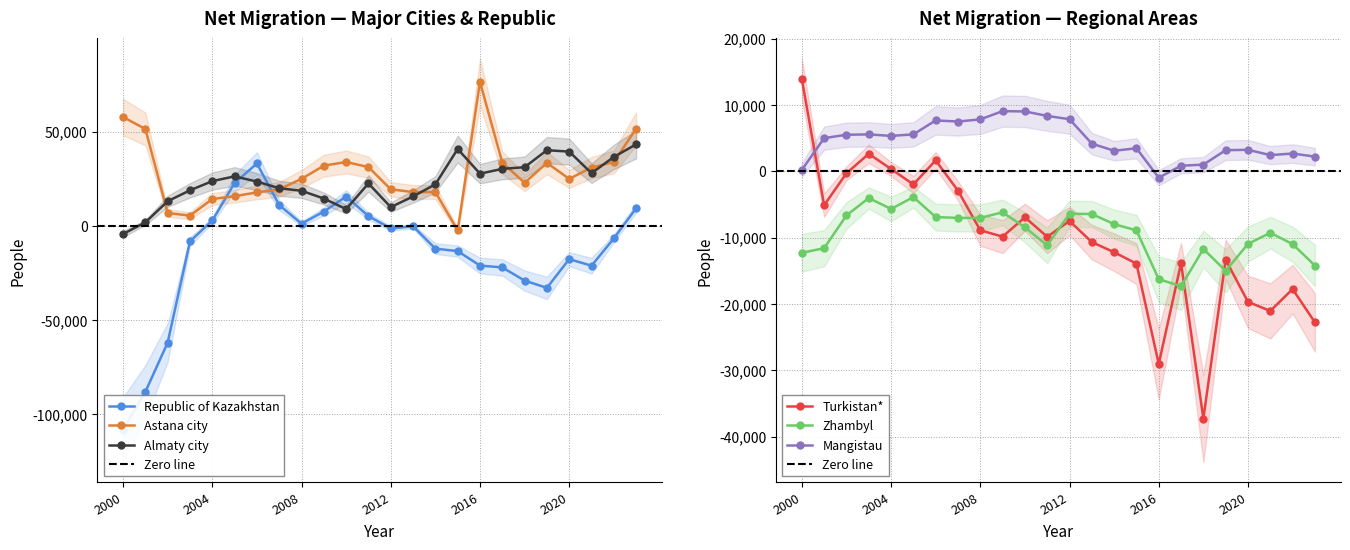

Which series has the largest range (max minus min)?

Republic of Kazakhstan